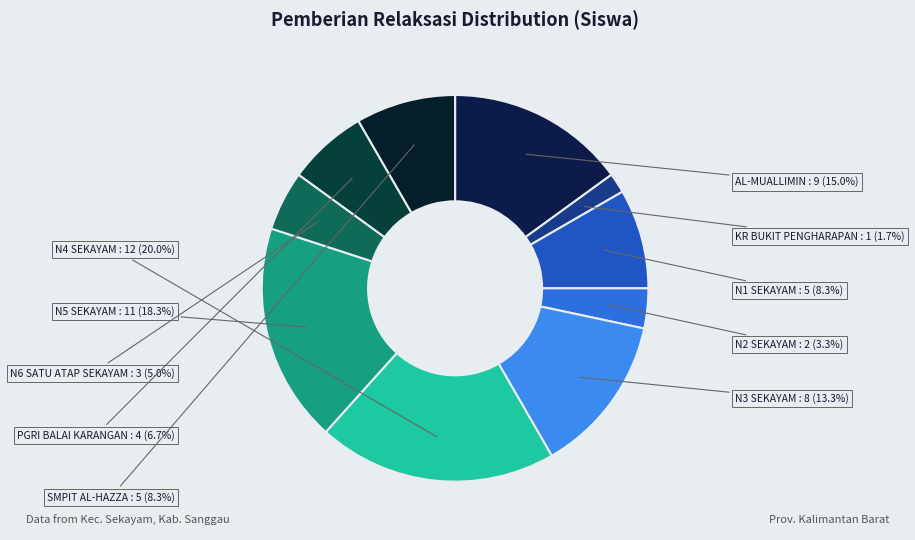

Count the number of slices in the pie.

10